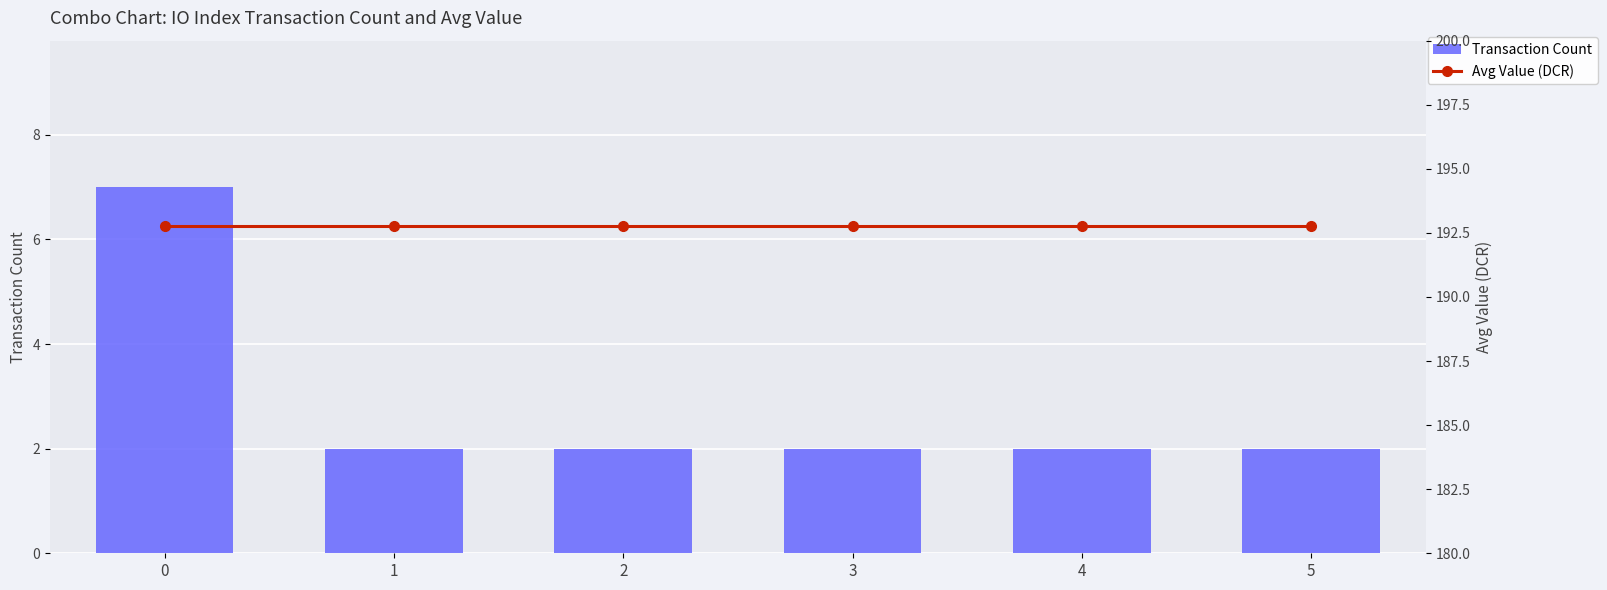

Where is Transaction Count nearest to the value 4?

1